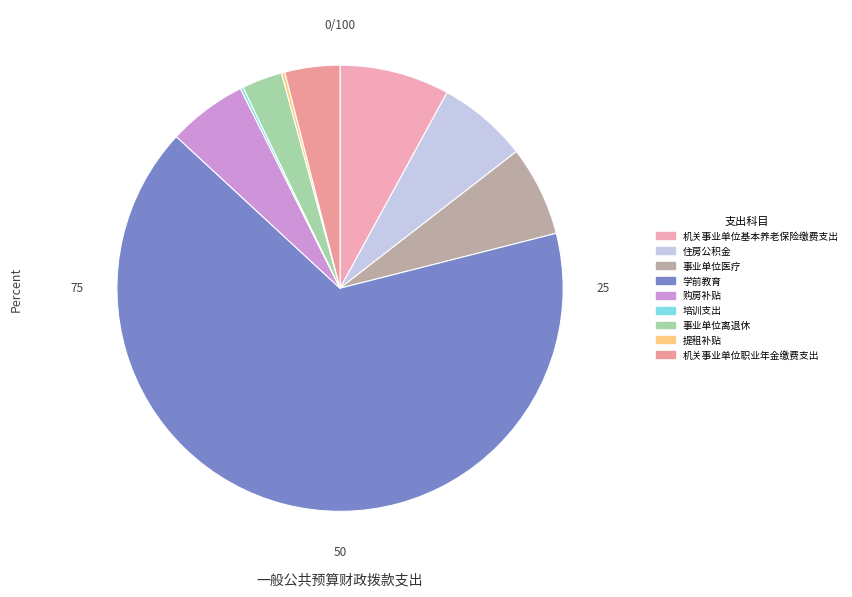

True or false: 事业单位医疗 accounts for 1% of the total.

False